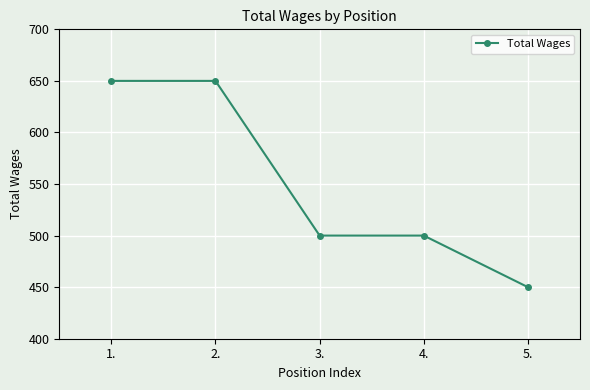

The chart shows a value of 708 at 4.. True or false?

False